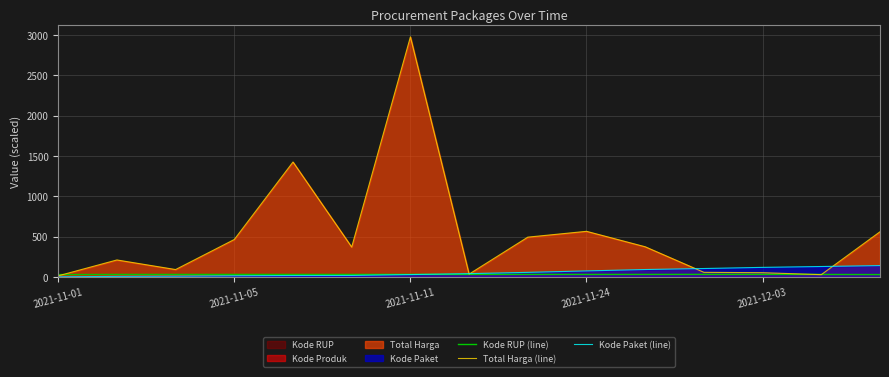

At which category does the chart reach its peak across all series?

2021-11-11